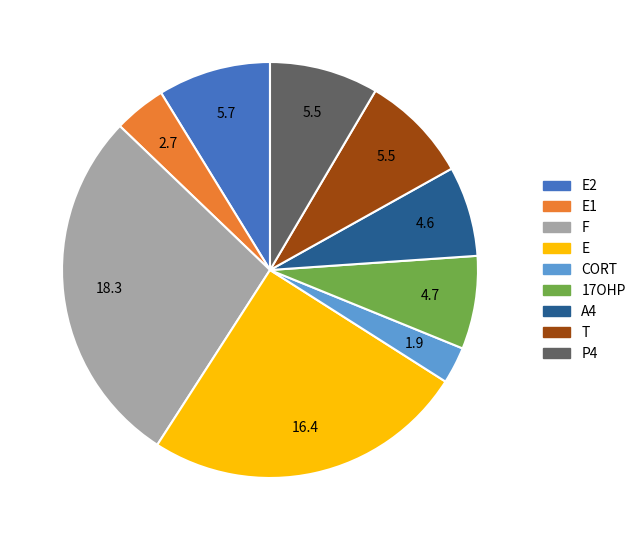

Is 17OHP the majority of the pie?

No